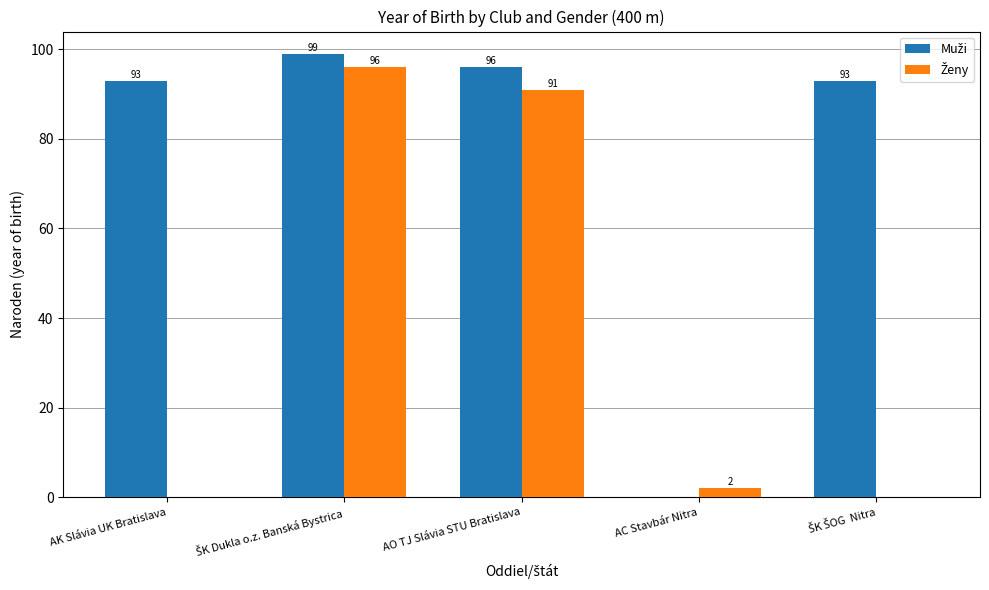

Is it true that Ženy equals 2 at AC Stavbár Nitra?

True